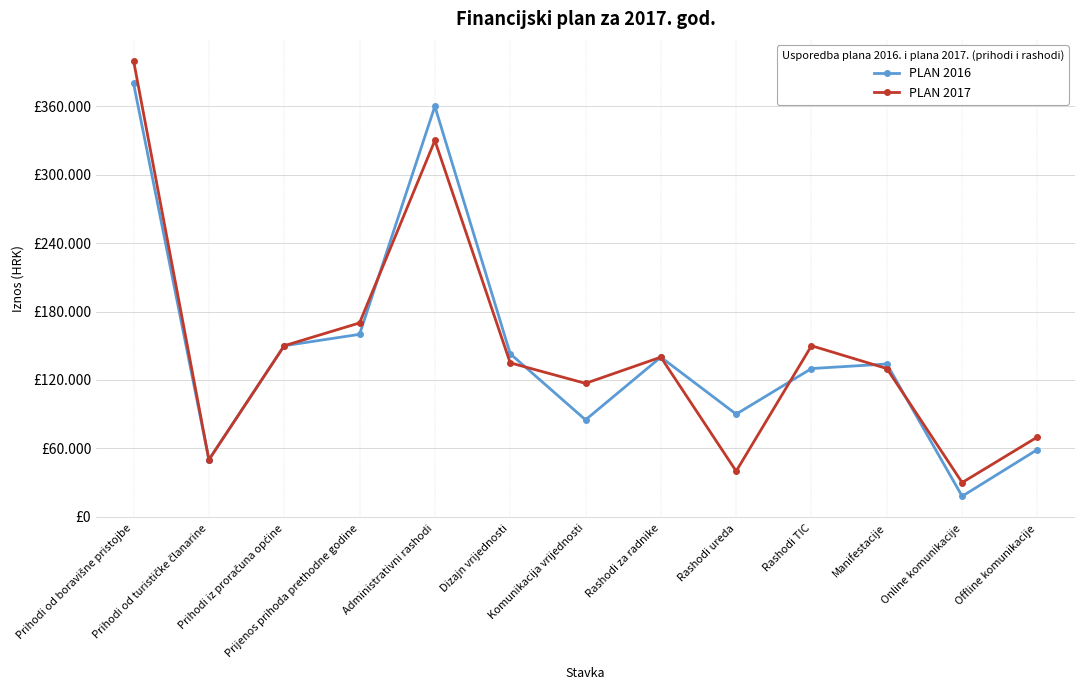

Rank the series by their maximum value, from lowest to highest.

PLAN 2016, PLAN 2017